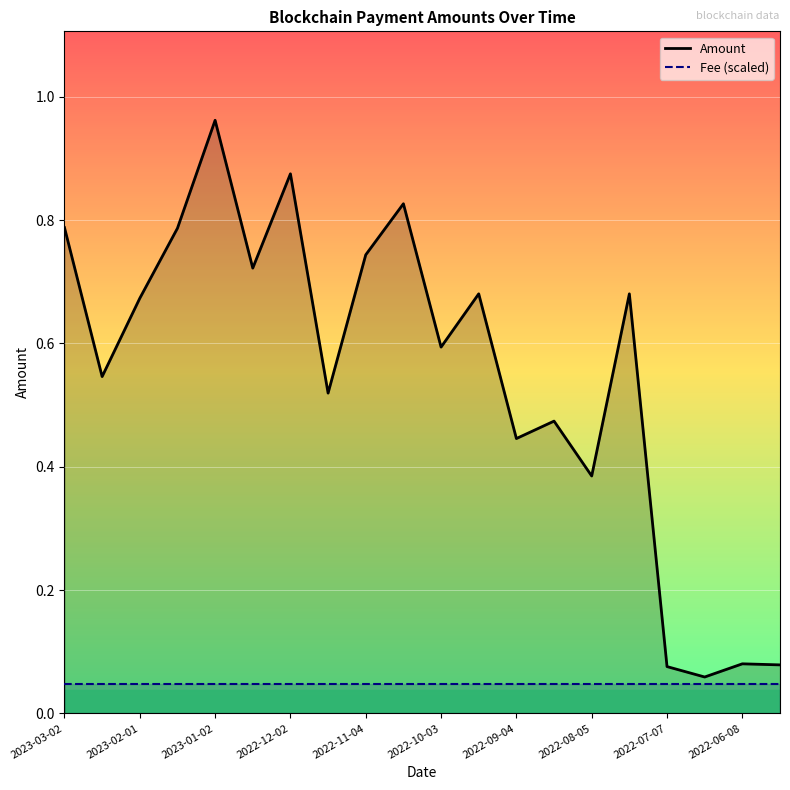

At which category is the sum across all series the highest?

2023-01-02